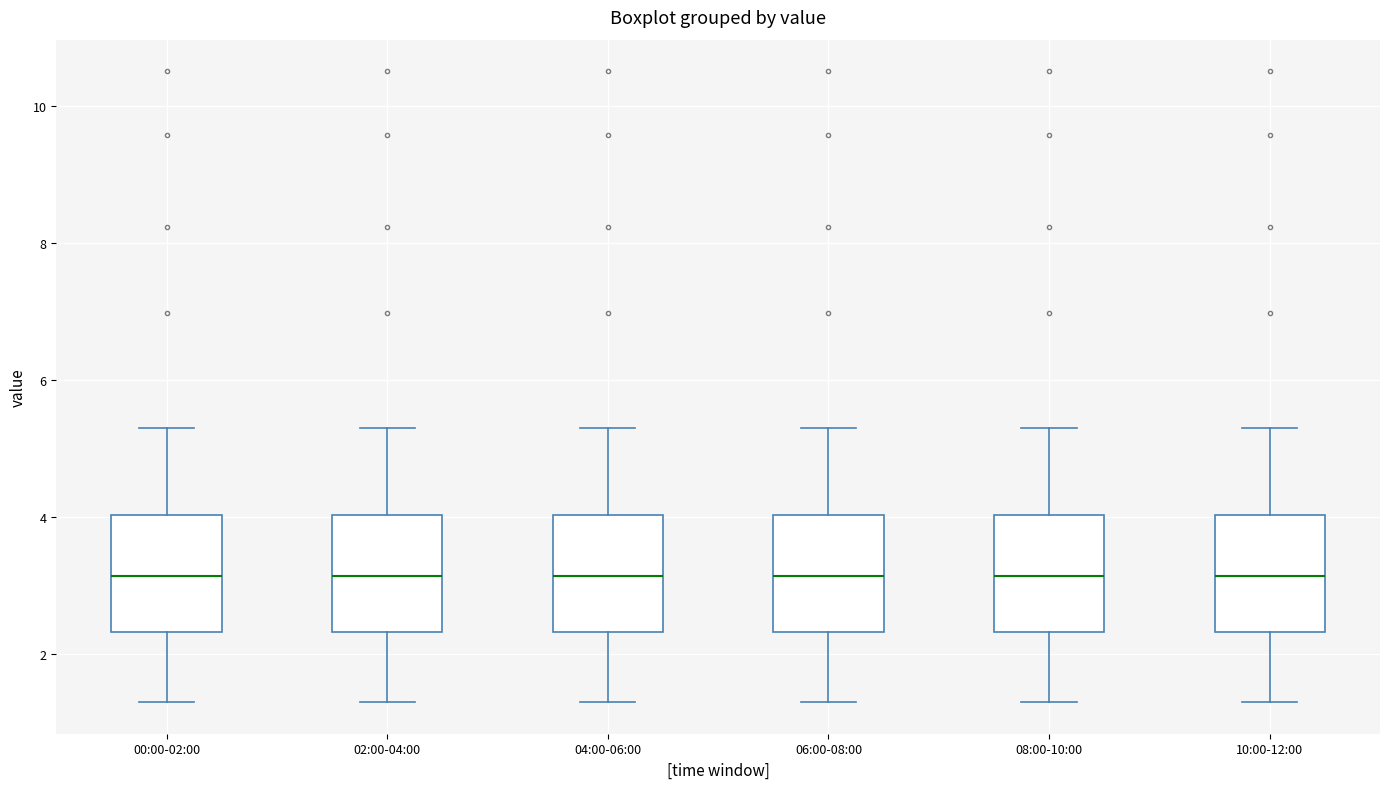

Reading left to right, read every box against the y-axis: the position of its median line, the range the box covers, and the ends of its whiskers. The values are not printed on the chart, so give them approximately, as read against the axis.

00:00-02:00: median 3.2, box 2.4 to 4.0, whiskers 1.4 to 5.4
02:00-04:00: median 3.2, box 2.4 to 4.0, whiskers 1.4 to 5.4
04:00-06:00: median 3.2, box 2.4 to 4.0, whiskers 1.4 to 5.4
06:00-08:00: median 3.2, box 2.4 to 4.0, whiskers 1.4 to 5.4
08:00-10:00: median 3.2, box 2.4 to 4.0, whiskers 1.4 to 5.4
10:00-12:00: median 3.2, box 2.4 to 4.0, whiskers 1.4 to 5.4